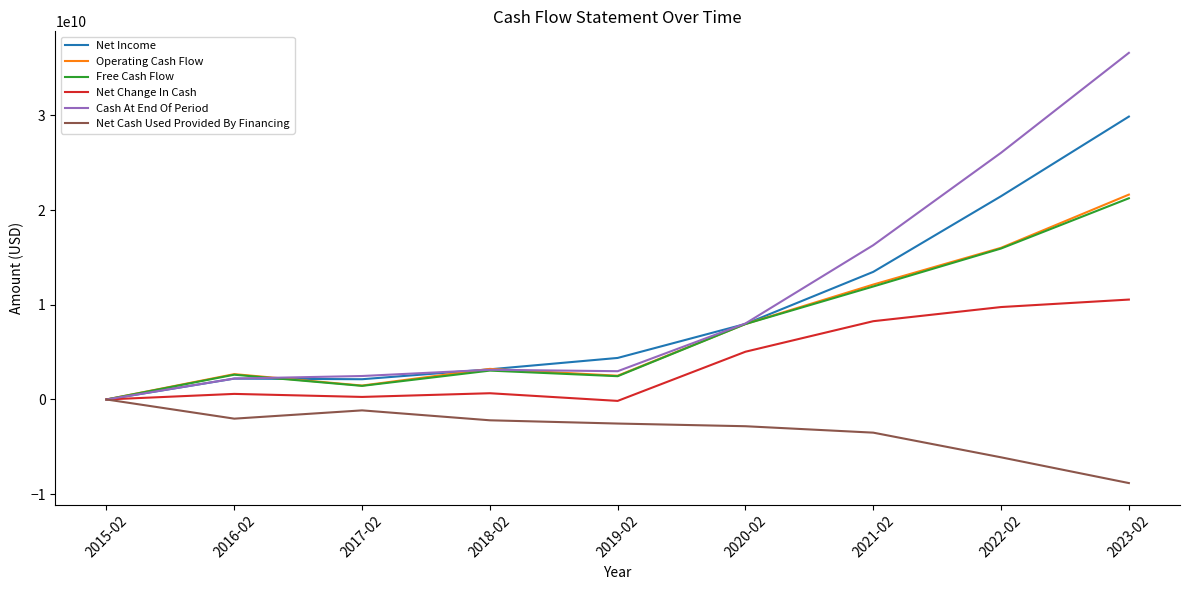

Is this an area chart (filled region under the line)?

No